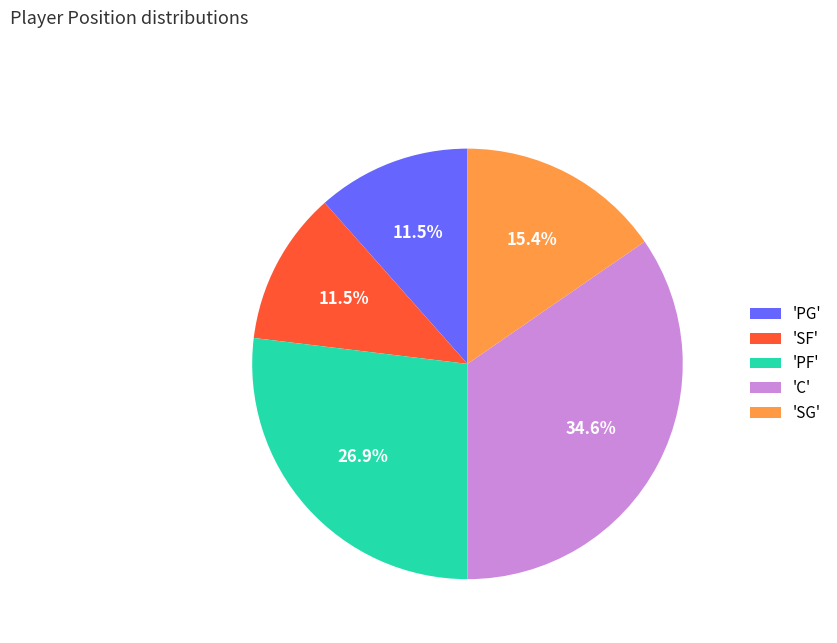

What is the total percentage of 'SG' and 'SF'?

26.9%